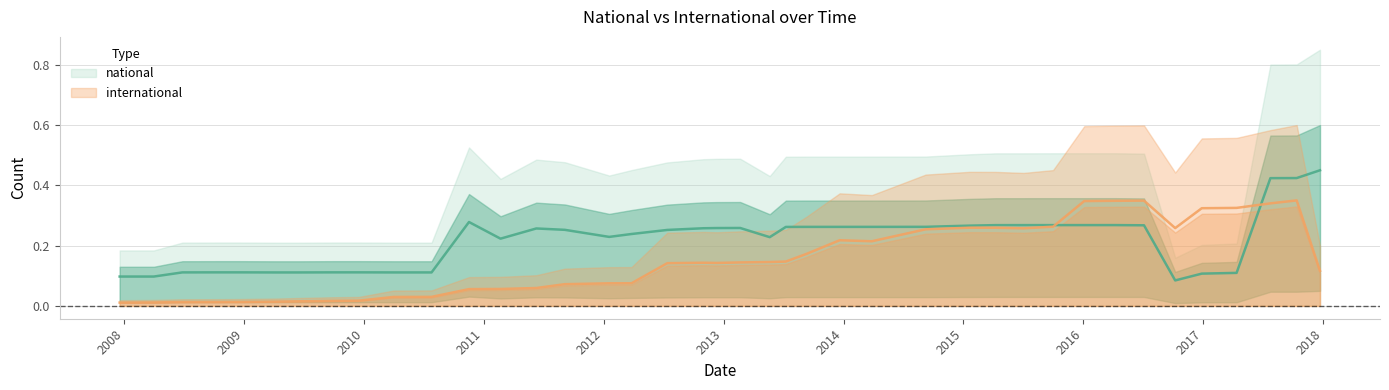

After their last crossing, which series has the higher values: national or international?

national